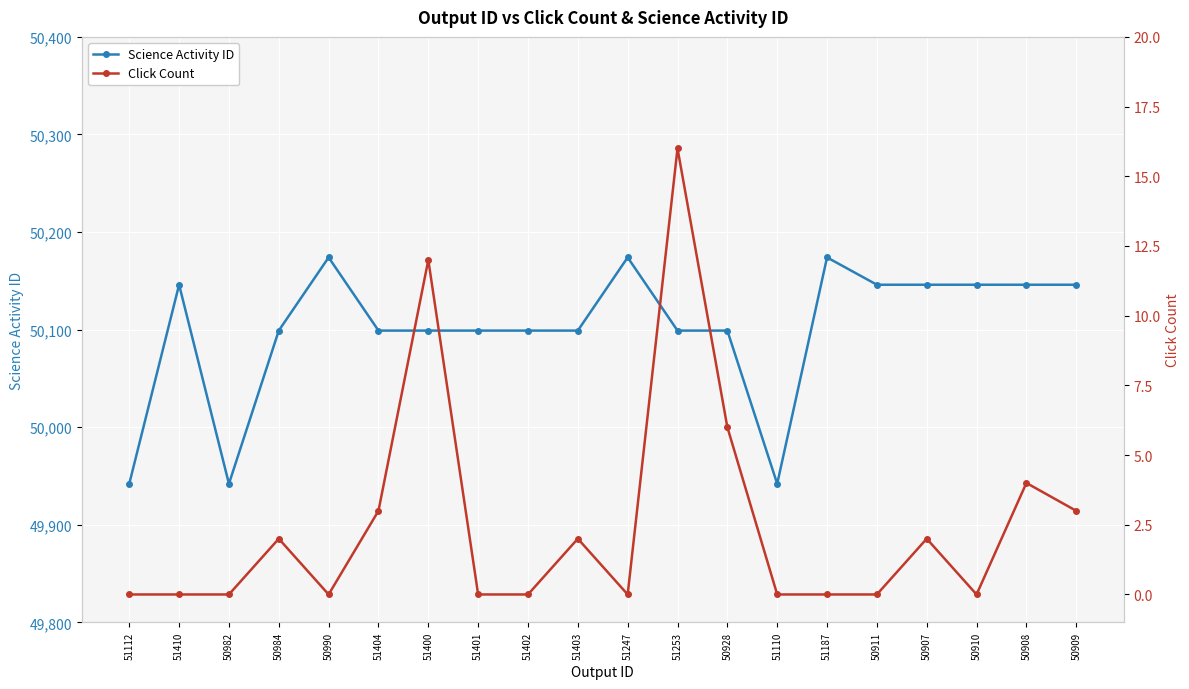

In Science Activity ID, how many points are higher than both neighbors (excluding endpoints)?

4